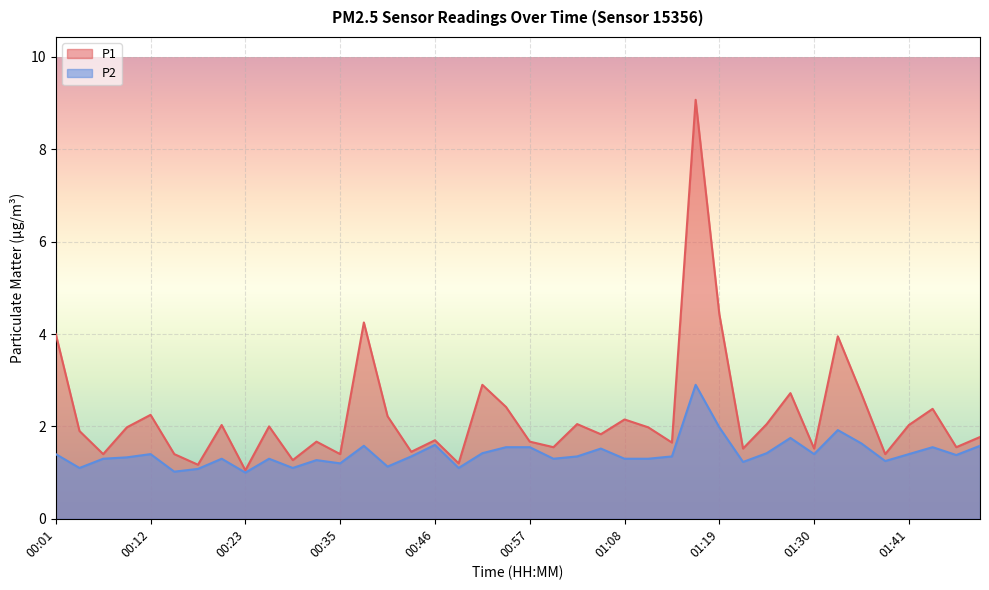

What is the label of the 8th point from the right?

01:30